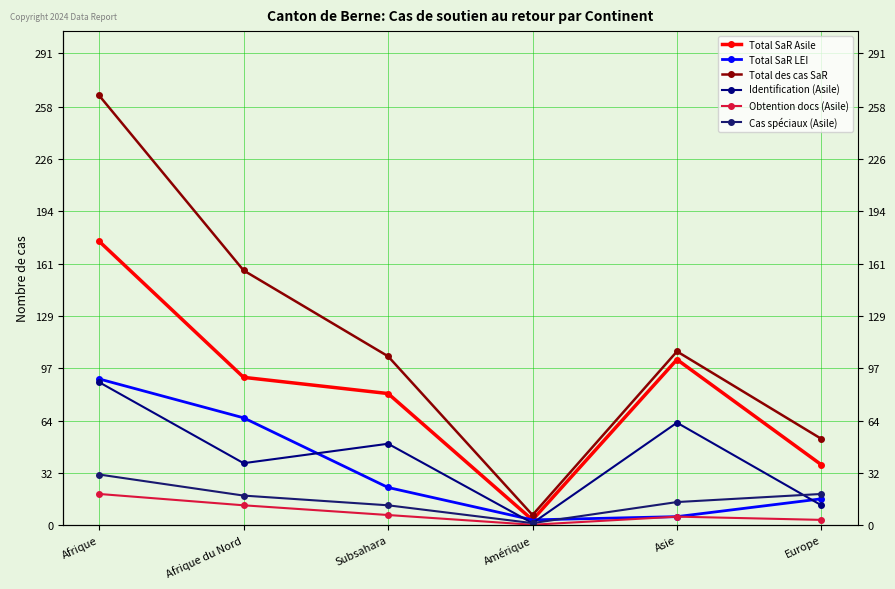

Where does the Identification (Asile) series first go above 50?

Afrique